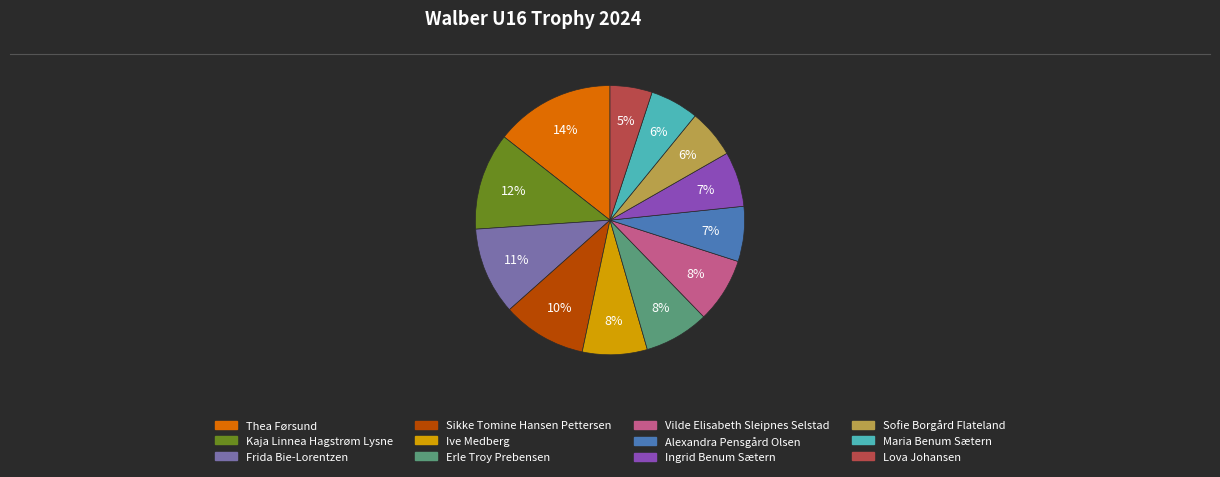

Does Frida Bie-Lorentzen account for over 50% of the chart?

No